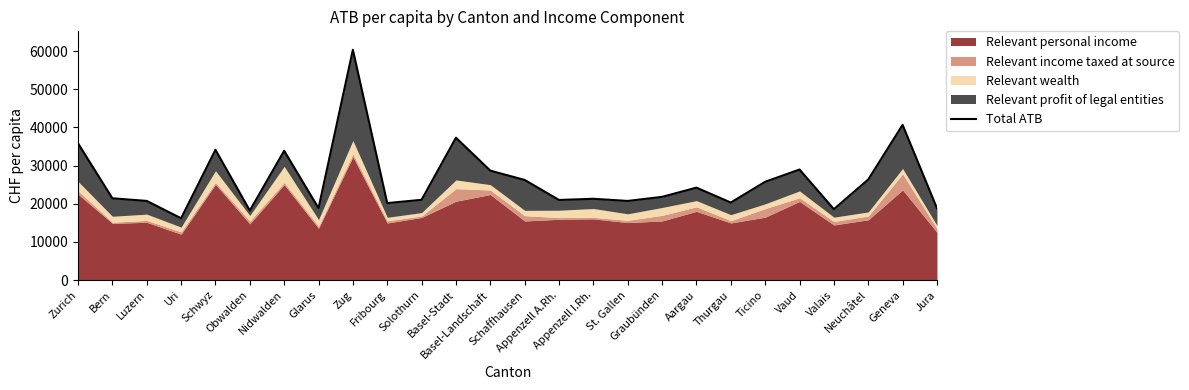

What is the ratio of the value at Jura to the value at Aargau?

0.8